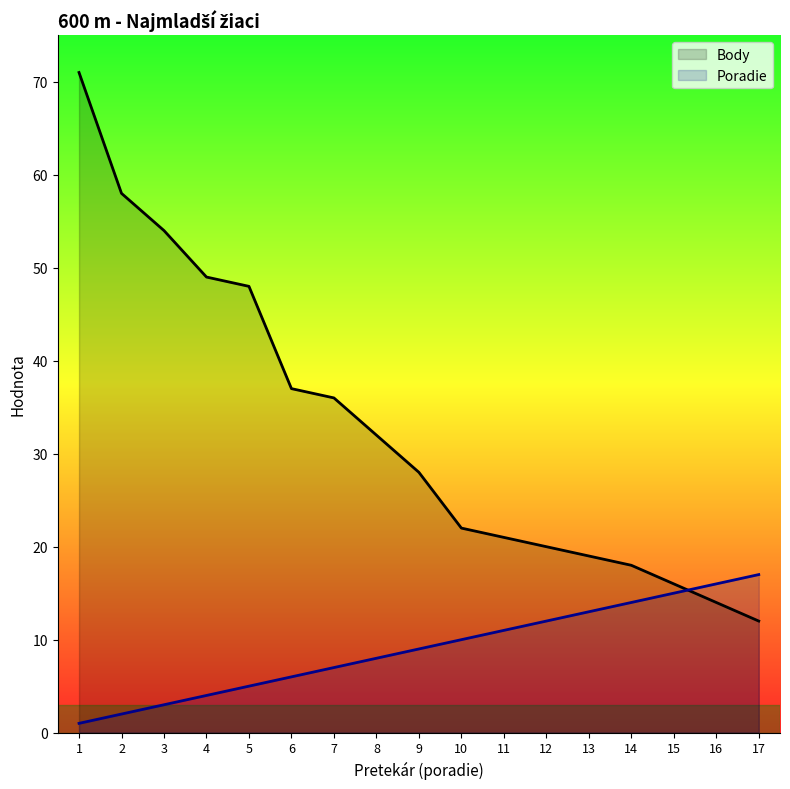

What is the highest value of the Body series?

71